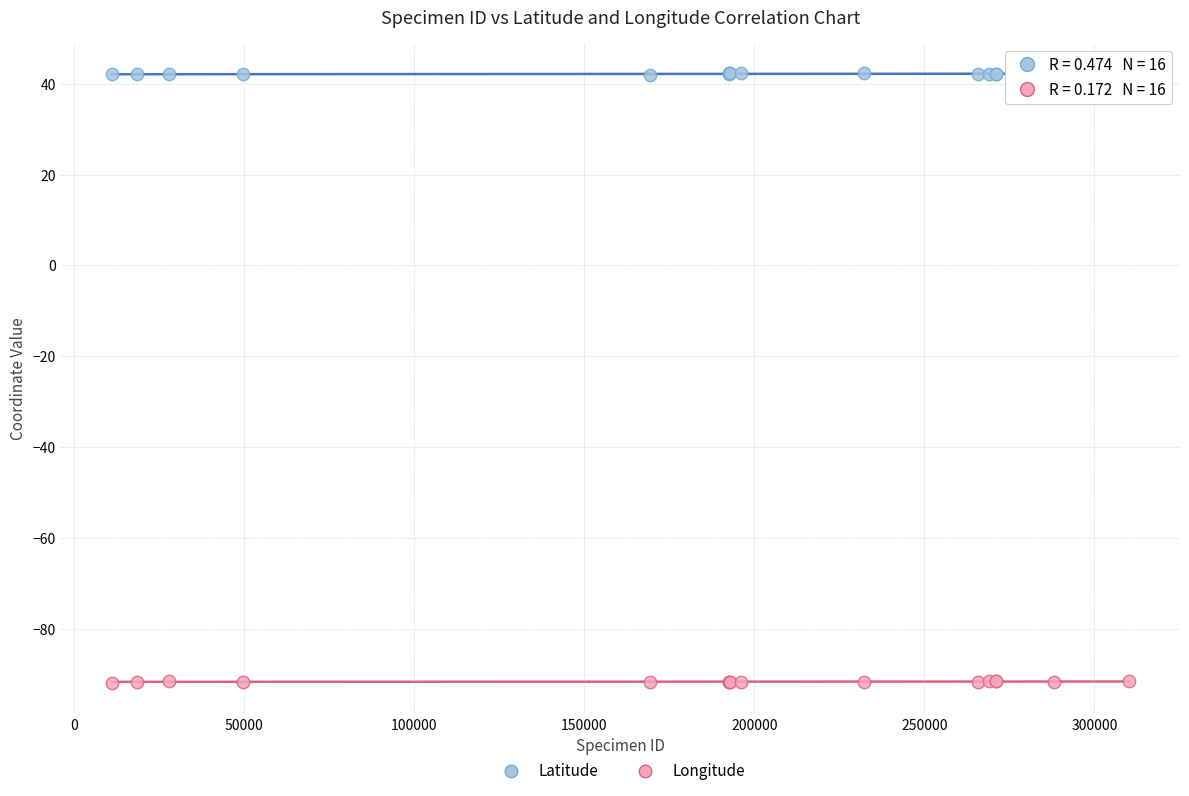

Which series has the largest Y range (max minus min)?

Longitude